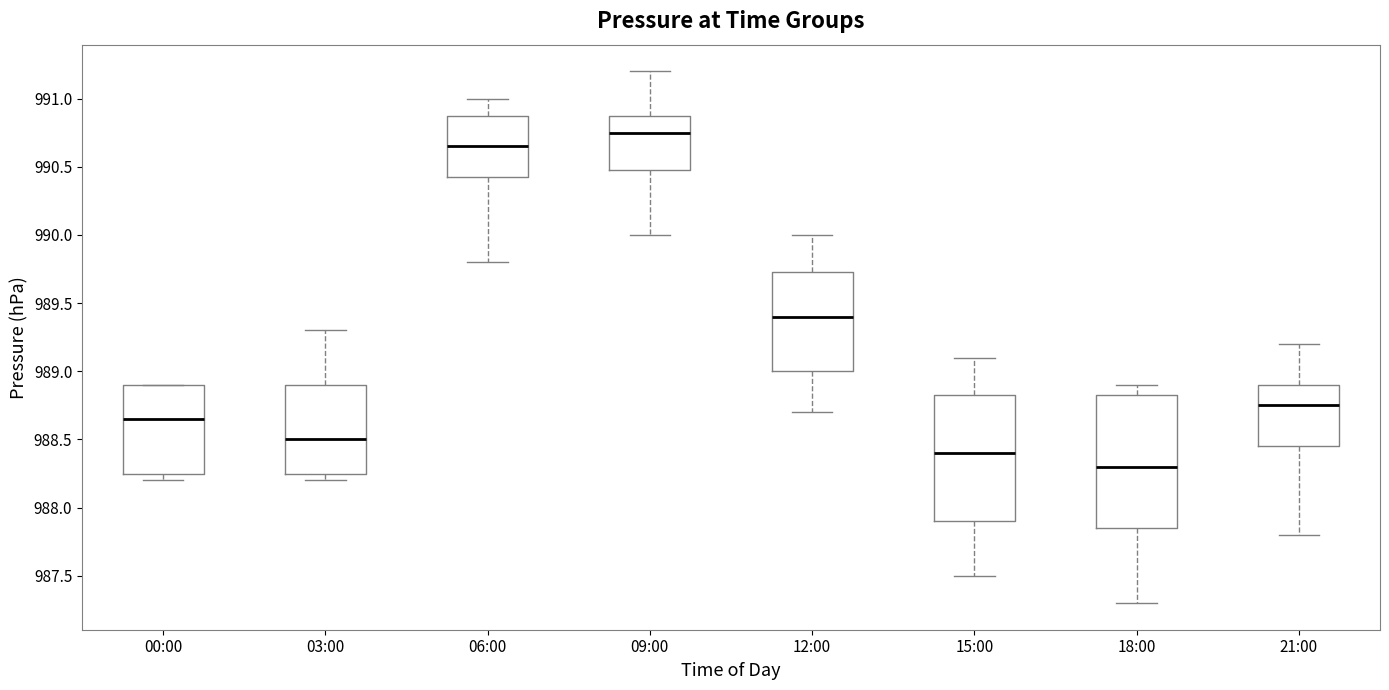

Comparing the boxes themselves (not the whiskers), which one is the tallest?

18:00